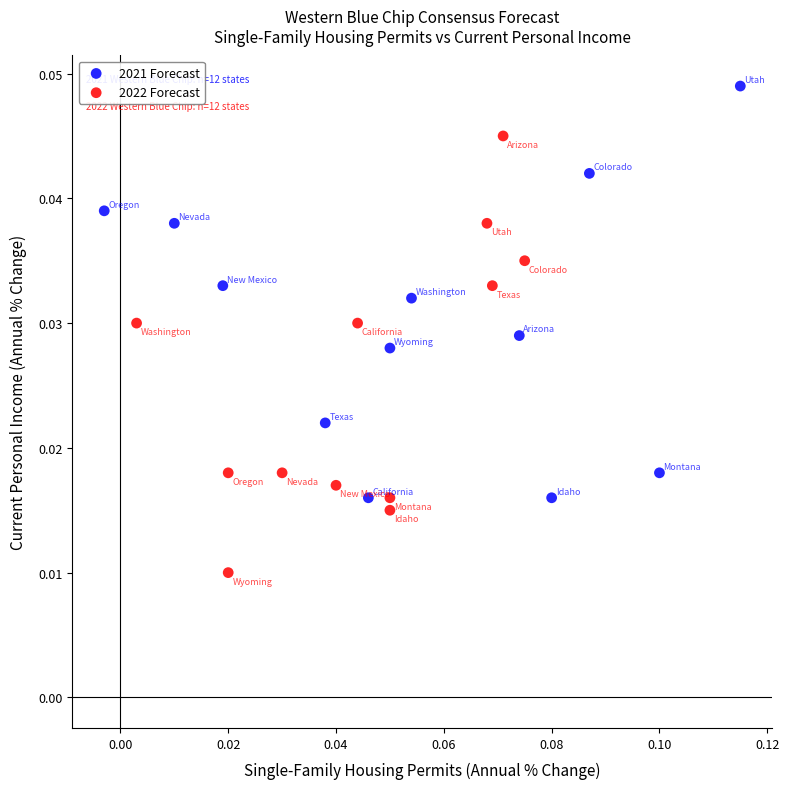

What are all the series names shown in the legend?

2021 Forecast, 2022 Forecast